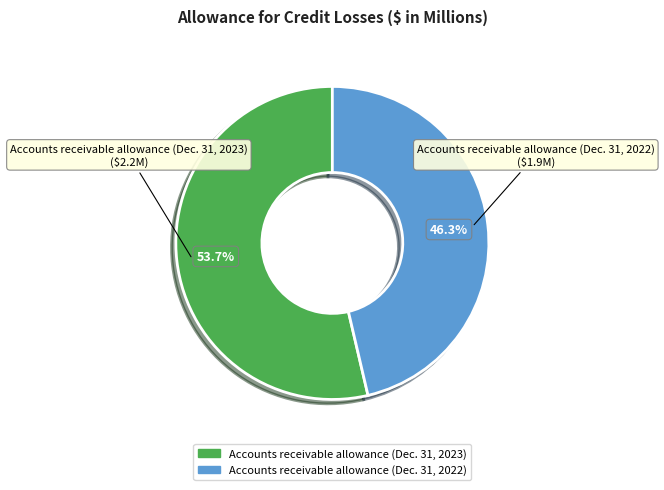

What is the ratio of the value at Accounts receivable allowance (Dec. 31, 2023) to the value at Accounts receivable allowance (Dec. 31, 2022)?

1.2